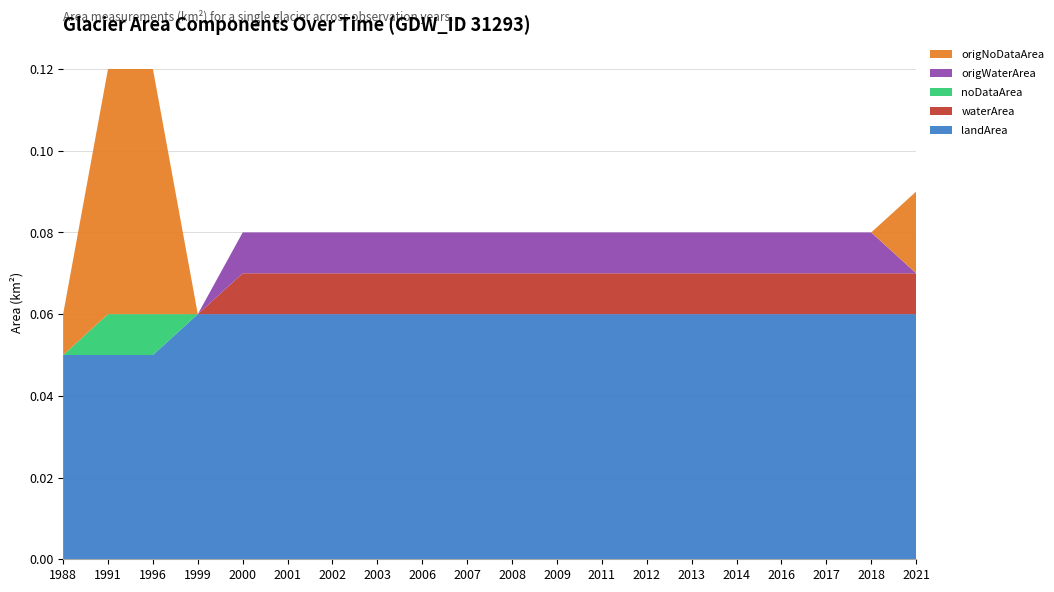

Reading left to right, extract all data points from this chart.

landArea: 1988=0.1	1991=0.1	1996=0.1	1999=0.1	2000=0.1	2001=0.1	2002=0.1	2003=0.1	2006=0.1	2007=0.1	2008=0.1	2009=0.1	2011=0.1	2012=0.1	2013=0.1	2014=0.1	2016=0.1	2017=0.1	2018=0.1	2021=0.1
waterArea: 1988=0.0	1991=0.0	1996=0.0	1999=0.0	2000=0.0	2001=0.0	2002=0.0	2003=0.0	2006=0.0	2007=0.0	2008=0.0	2009=0.0	2011=0.0	2012=0.0	2013=0.0	2014=0.0	2016=0.0	2017=0.0	2018=0.0	2021=0.0
noDataArea: 1988=0.0	1991=0.0	1996=0.0	1999=0.0	2000=0.0	2001=0.0	2002=0.0	2003=0.0	2006=0.0	2007=0.0	2008=0.0	2009=0.0	2011=0.0	2012=0.0	2013=0.0	2014=0.0	2016=0.0	2017=0.0	2018=0.0	2021=0.0
origWaterArea: 1988=0.0	1991=0.0	1996=0.0	1999=0.0	2000=0.0	2001=0.0	2002=0.0	2003=0.0	2006=0.0	2007=0.0	2008=0.0	2009=0.0	2011=0.0	2012=0.0	2013=0.0	2014=0.0	2016=0.0	2017=0.0	2018=0.0	2021=0.0
origNoDataArea: 1988=0.0	1991=0.1	1996=0.1	1999=0.0	2000=0.0	2001=0.0	2002=0.0	2003=0.0	2006=0.0	2007=0.0	2008=0.0	2009=0.0	2011=0.0	2012=0.0	2013=0.0	2014=0.0	2016=0.0	2017=0.0	2018=0.0	2021=0.0